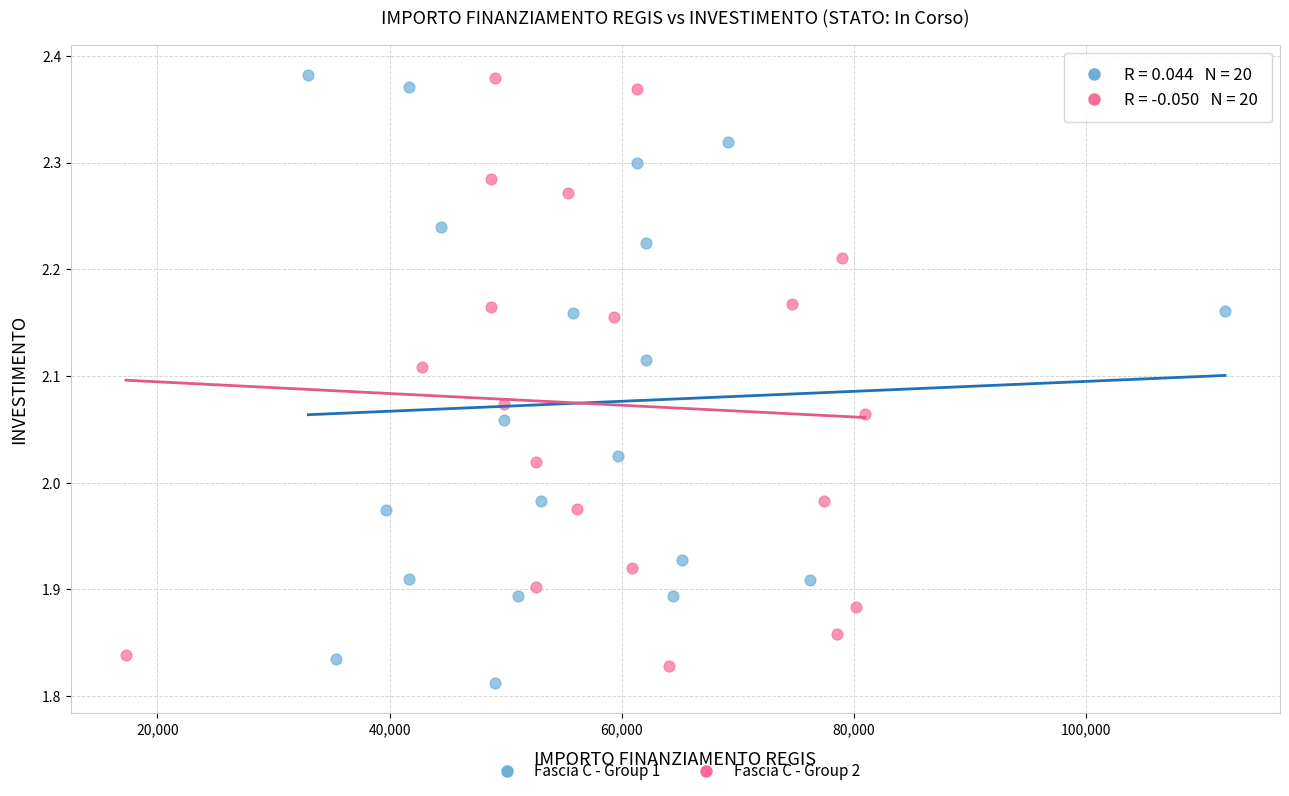

Which series reaches the minimum Y coordinate?

Fascia C - Group 1